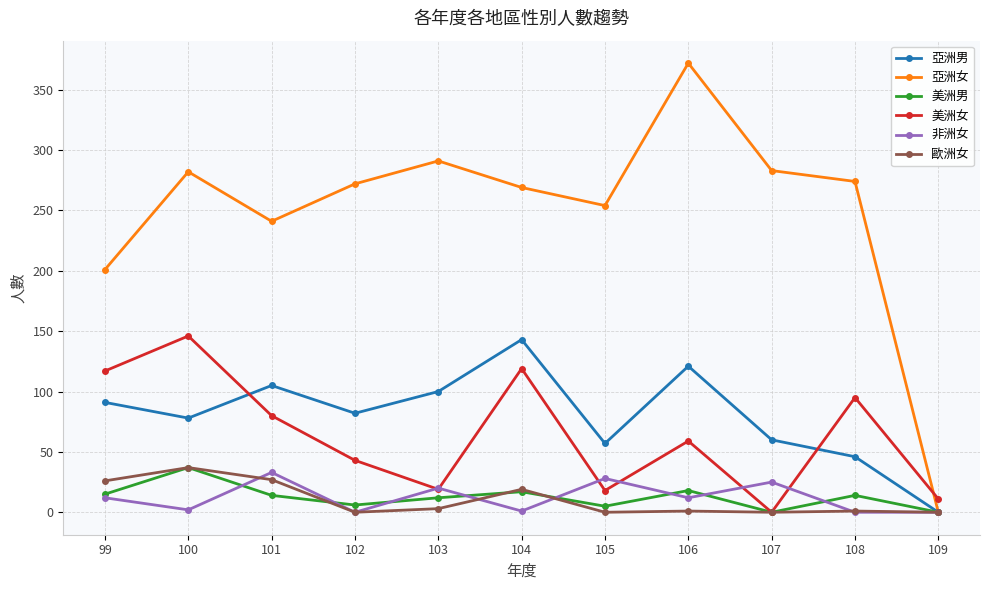

Between which two adjacent categories do 亞洲女 and 美洲女 first intersect?

108 and 109